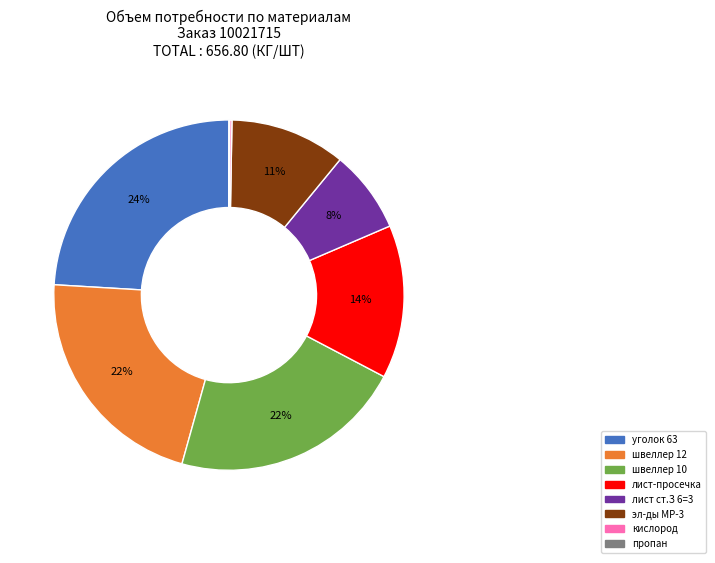

The швеллер 12 slice represents 7% of the pie. True or false?

False